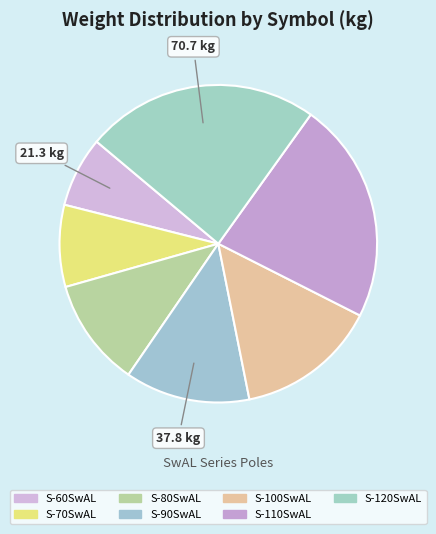

Rank the categories by value from highest to lowest.

S-120SwAL, S-110SwAL, S-100SwAL, S-90SwAL, S-80SwAL, S-70SwAL, S-60SwAL